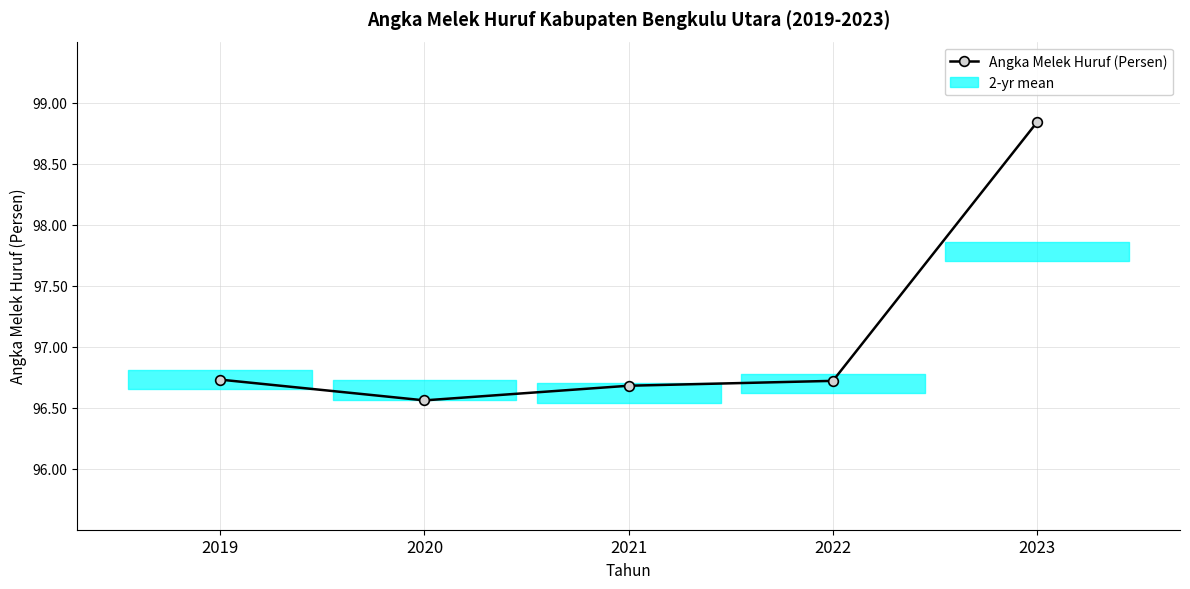

True or false: the data shows 137.9 at 2020.

False